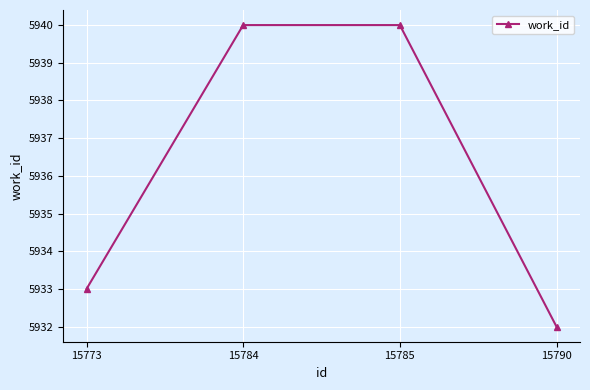

What is the value of the 4th point from the left?

5932